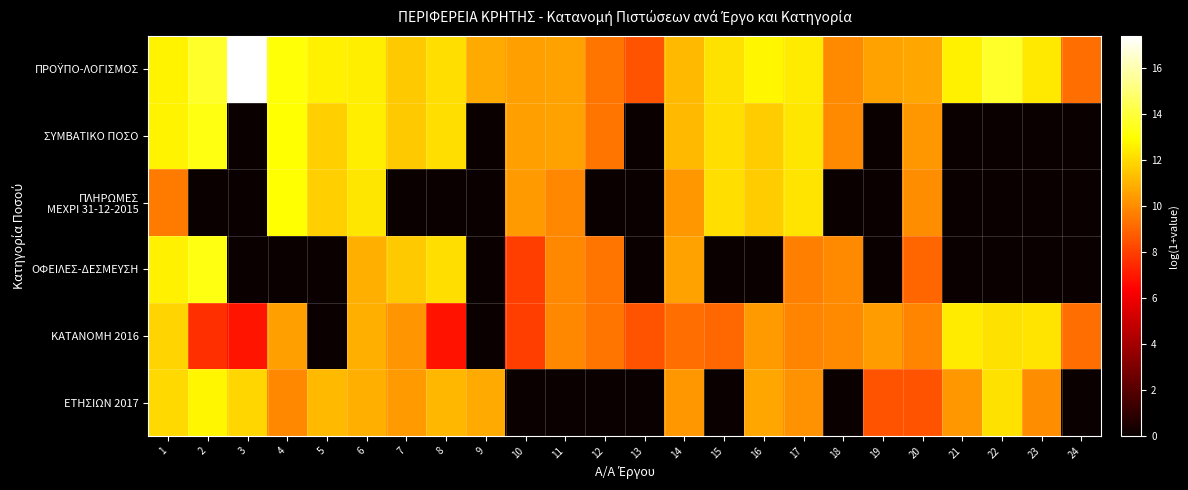

Between 14 and 16, which is larger?

16